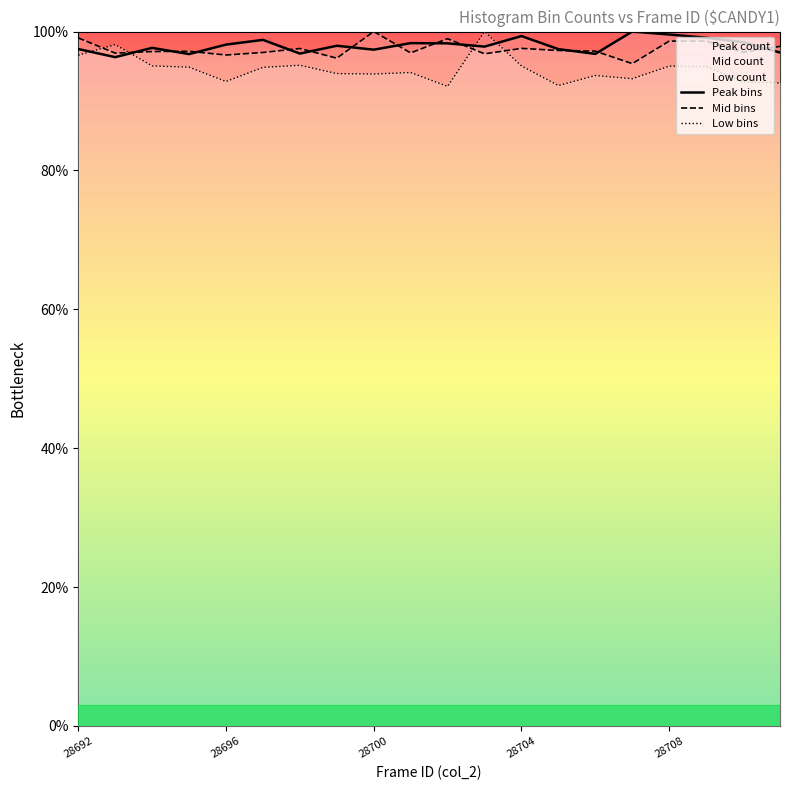

Which series has the largest range (max minus min)?

Low bins